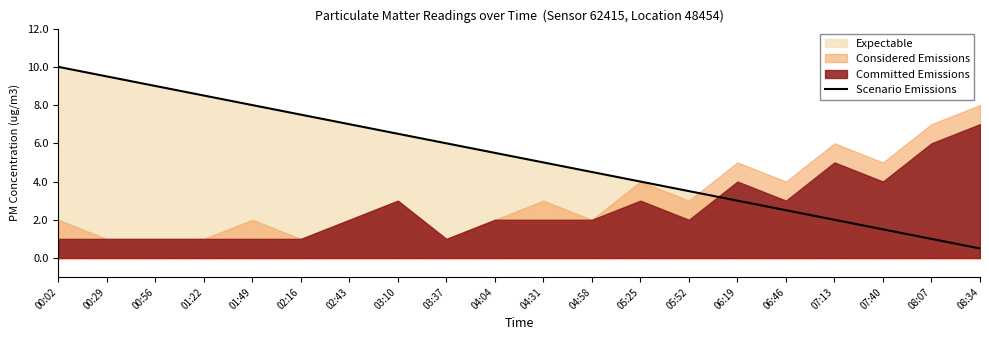

List the labels in order of value, largest first.

00:02, 00:29, 00:56, 01:22, 01:49, 02:16, 02:43, 03:10, 03:37, 04:04, 04:31, 04:58, 05:25, 05:52, 06:19, 06:46, 07:13, 07:40, 08:07, 08:34